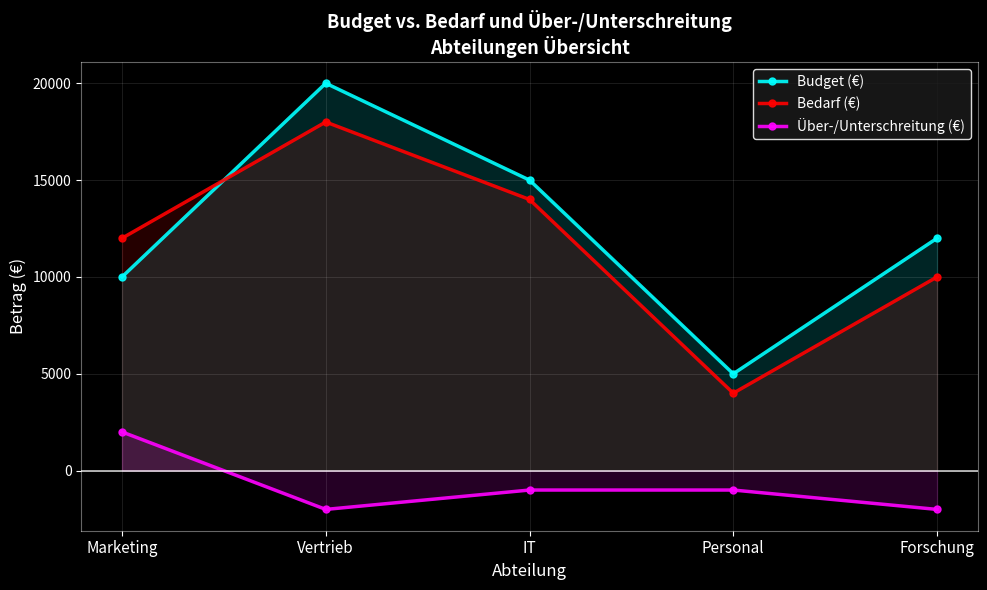

True or false: Budget (€) and Bedarf (€) cross at least once.

True